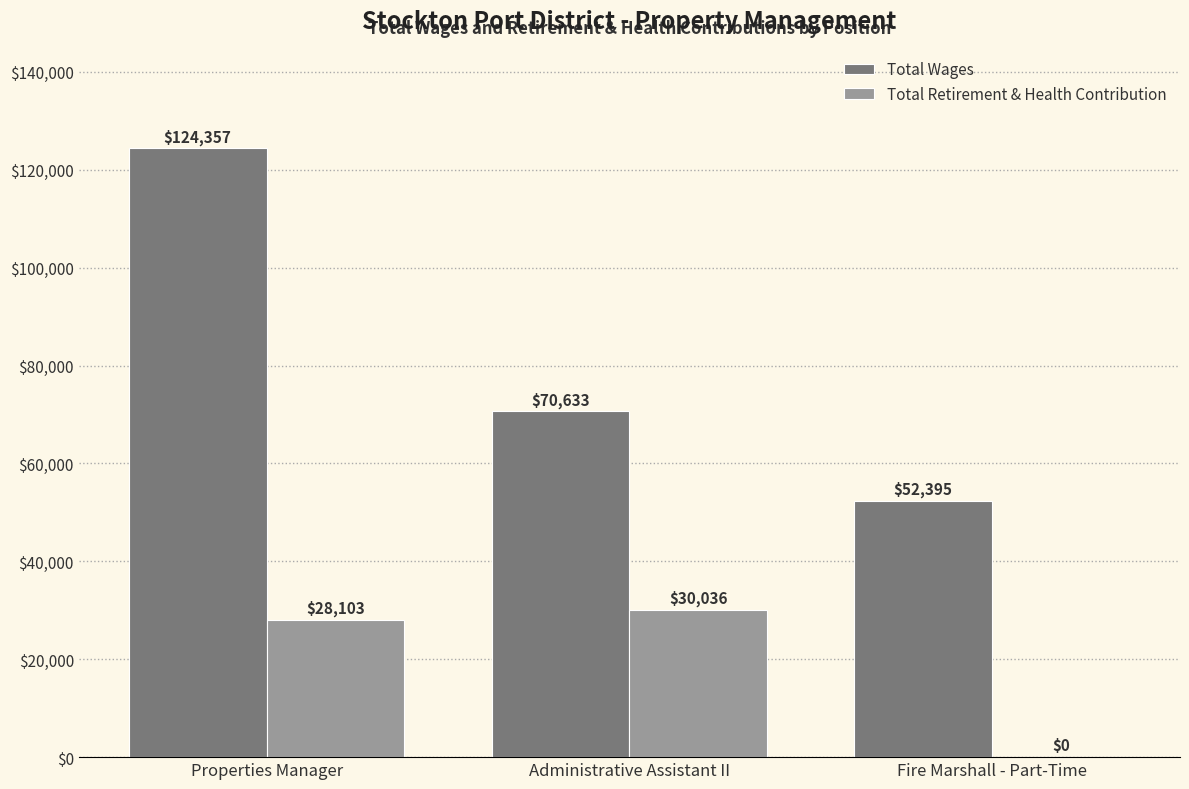

At which category is the sum across all series the highest?

Properties Manager